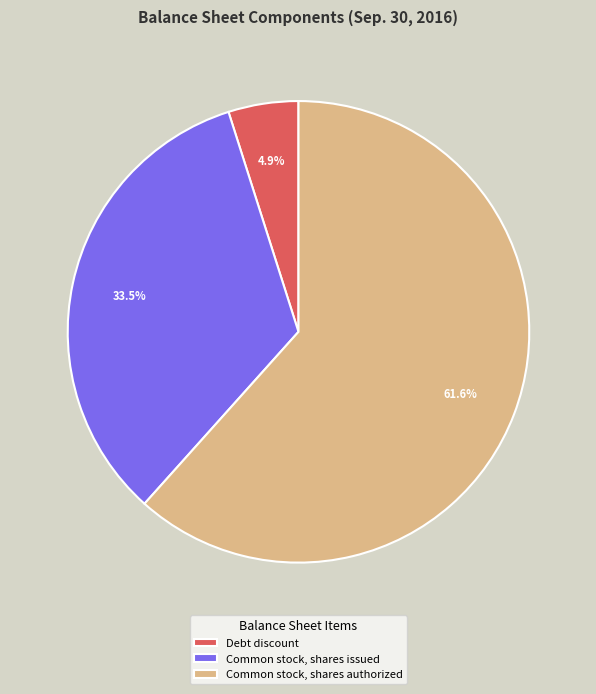

To the nearest percent, what is the difference between the Debt discount and Common stock, shares issued slice percentages?

29%